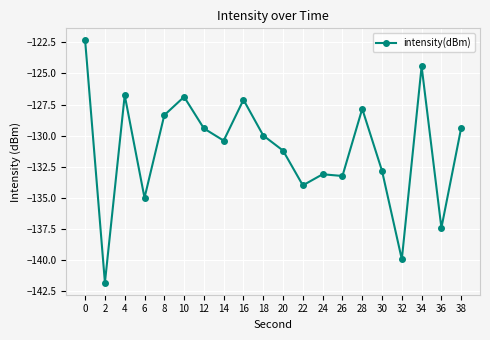

How many data points does each series have?

20